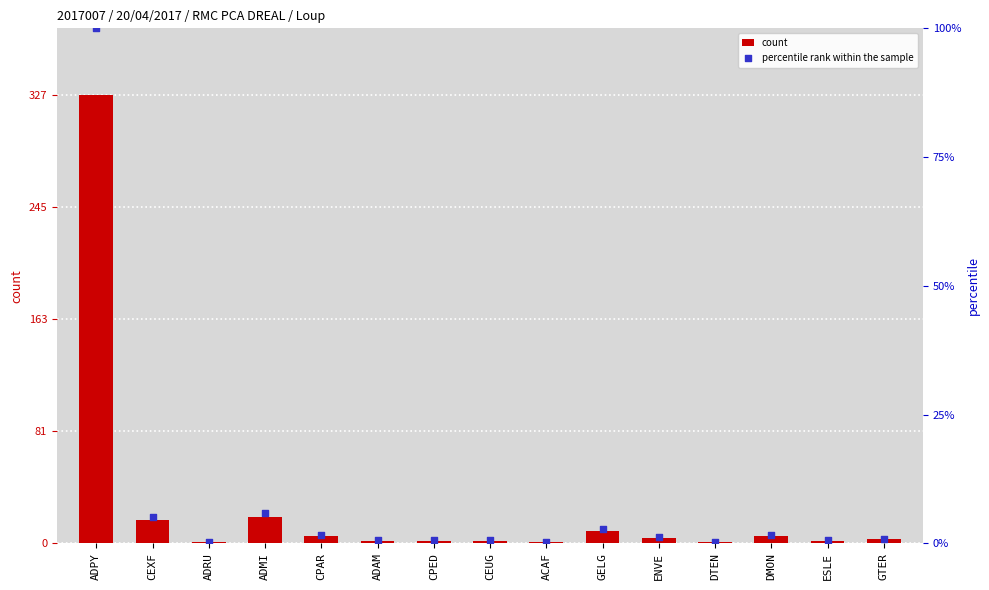

Which series contains the highest Y value?

count